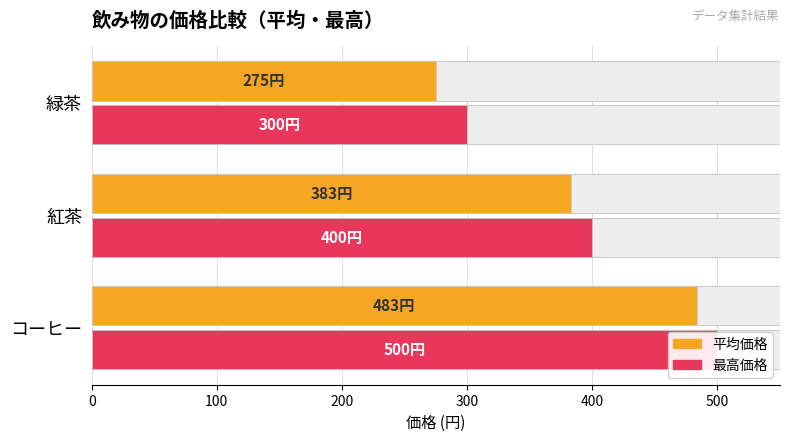

What is the minimum value for 平均価格?

275.0